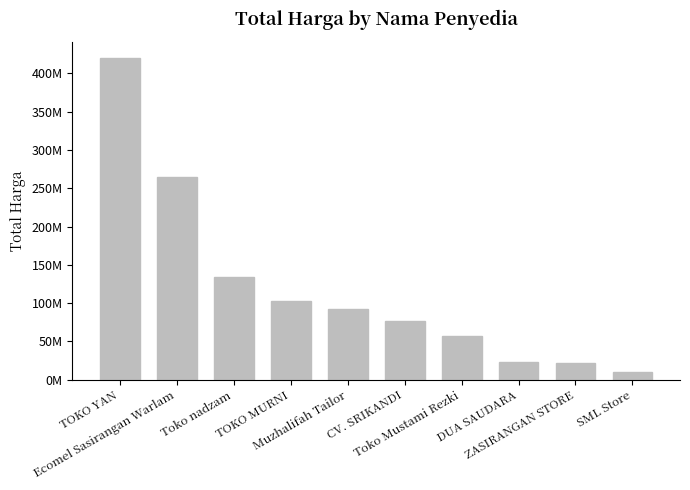

Between SML Store and Toko nadzam, which is larger?

Toko nadzam